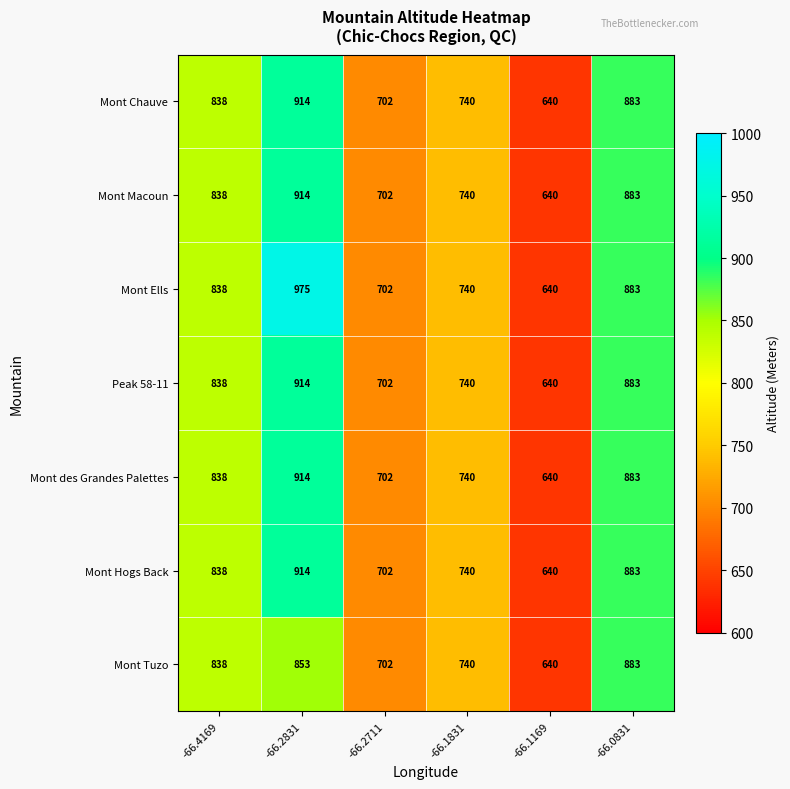

Count the Mont Macoun values in the range 702 to 883.

4